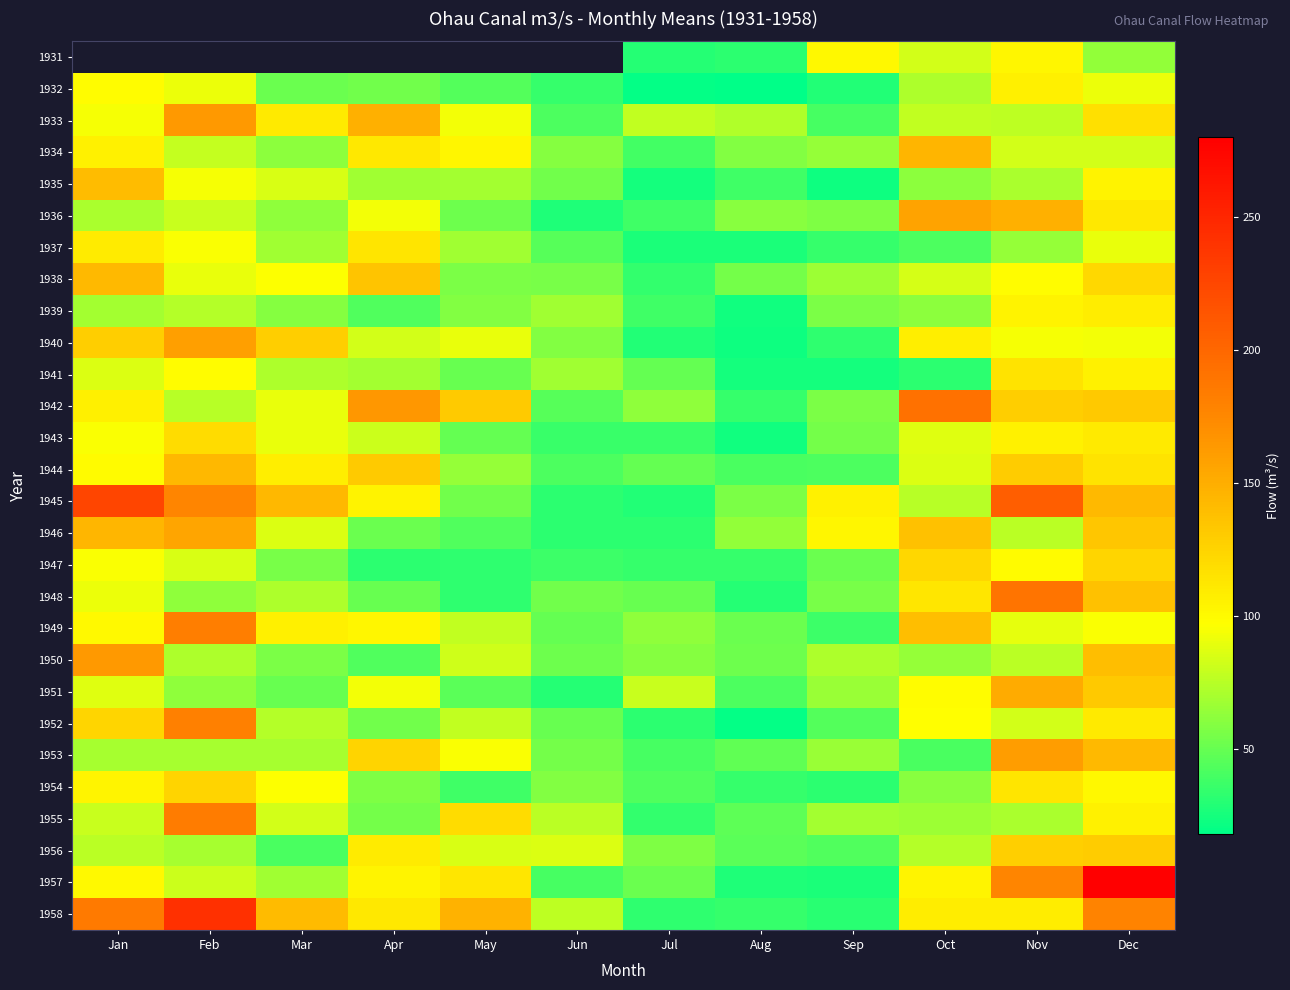

Is the value of 1953 at Jul greater than the value of 1957 at Jul?

No